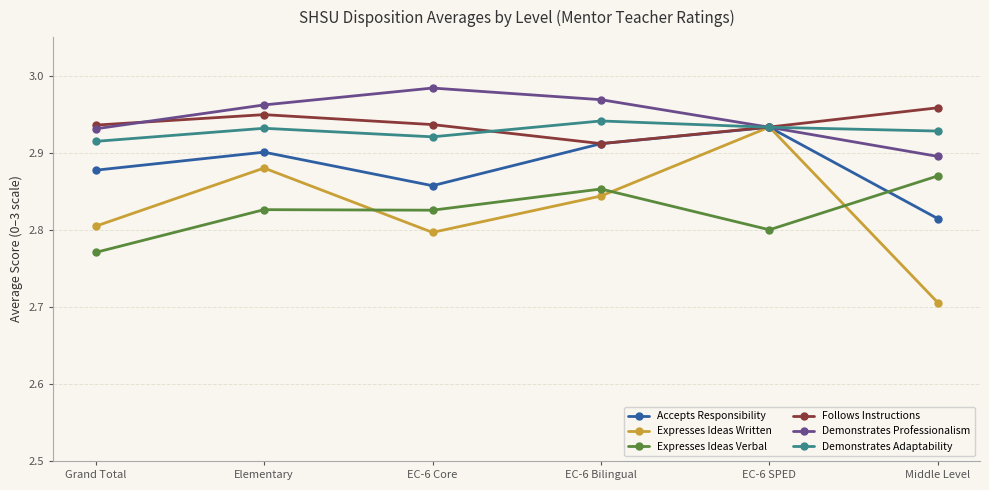

Which series has the largest range (max minus min)?

Expresses Ideas Written